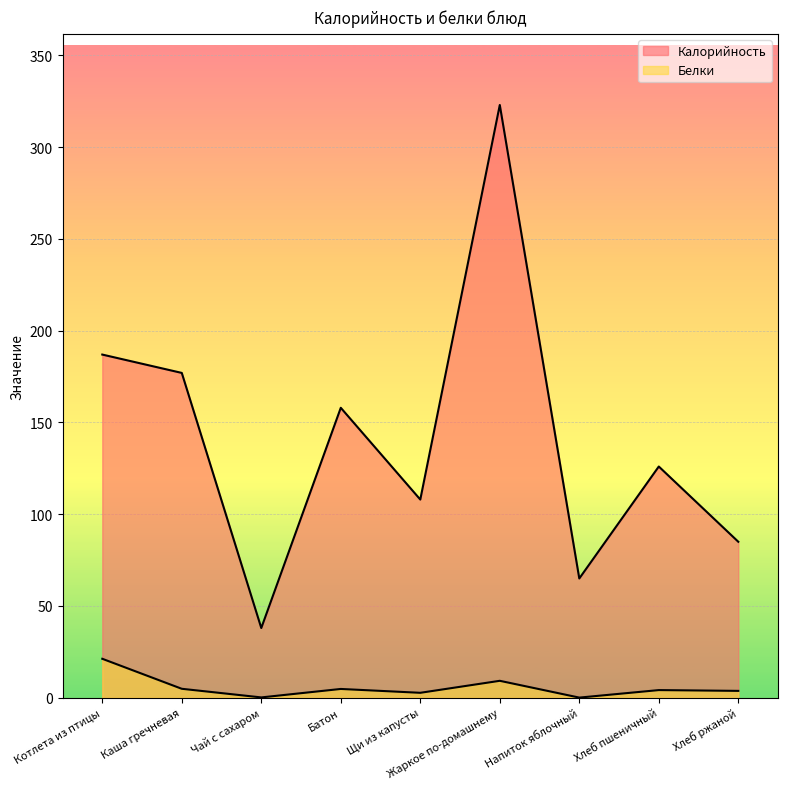

Where is the first local minimum for Калорийность?

Чай с сахаром